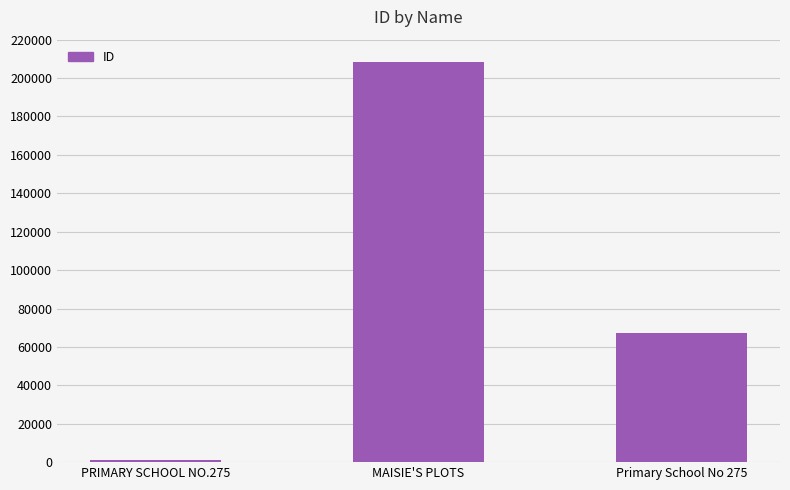

What is the sum of all values?

276779